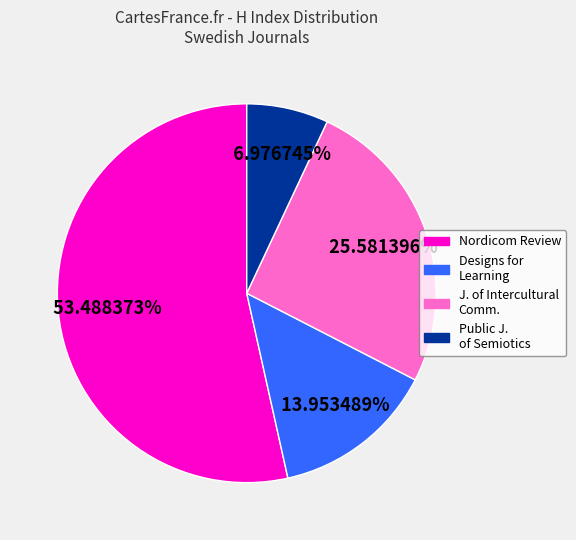

Does any single category account for the majority?

Yes